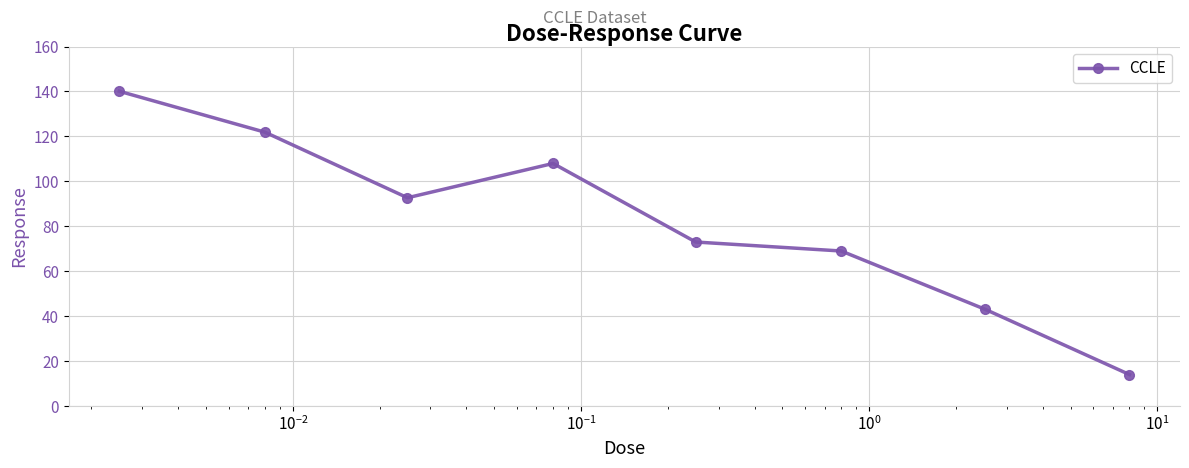

How many points are lower than both their immediate neighbors (excluding endpoints)?

1